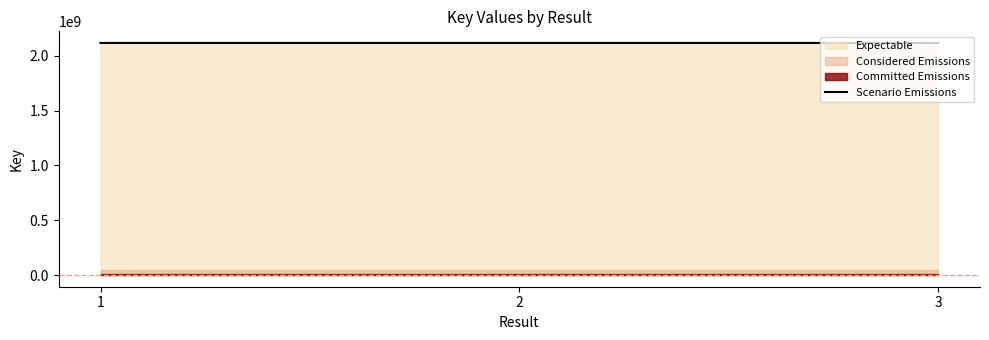

Is it true that the value at 1 is 2117944196?

True